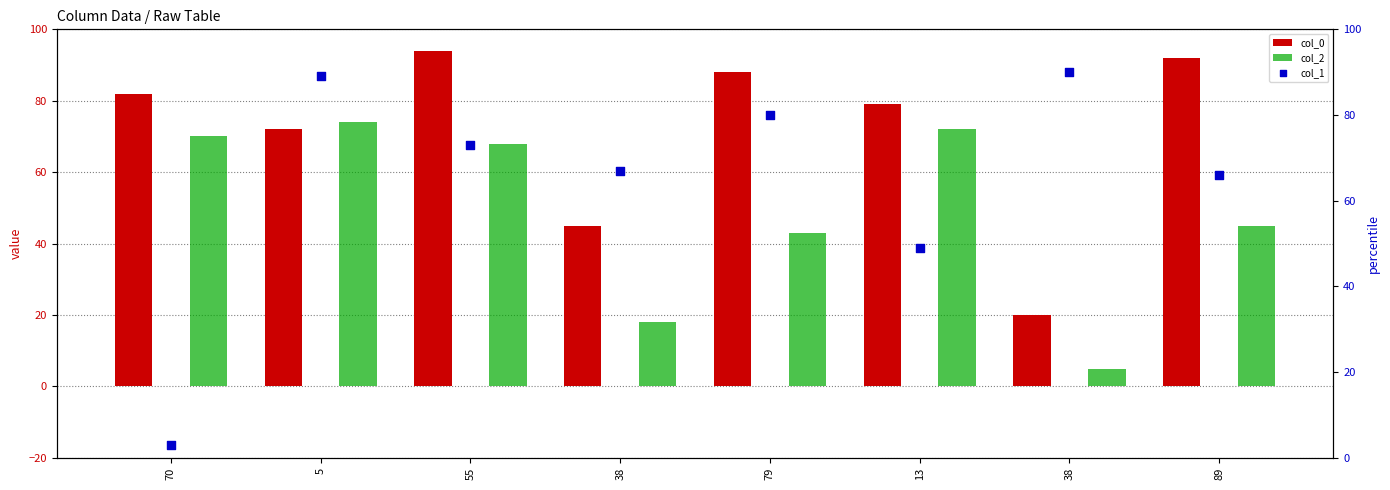

What are all the series names shown in the legend?

col_0, col_2, col_1